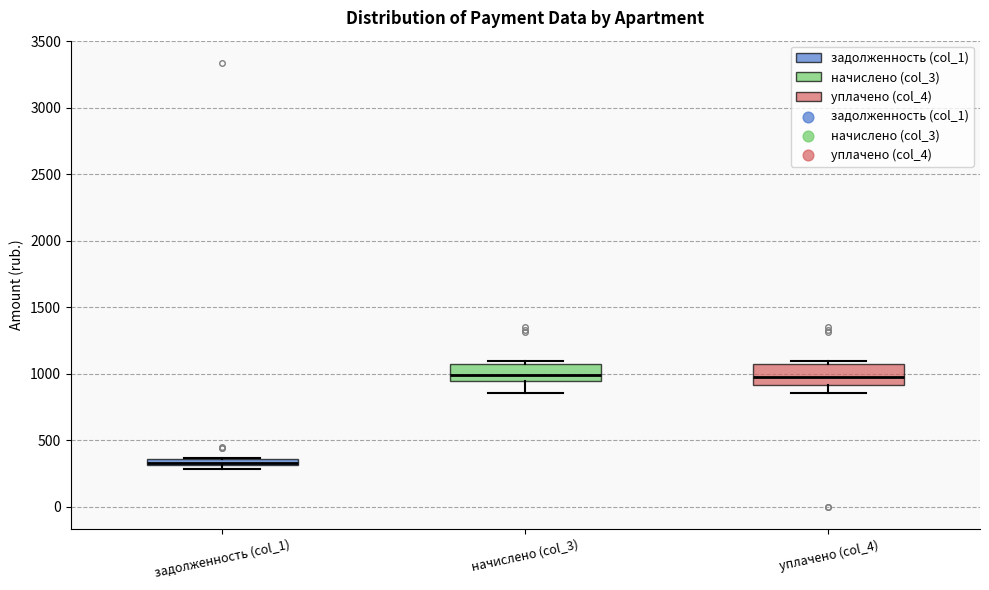

Where is the lower edge of the box for начислено (col_3) on the y-axis? The values are not printed on the chart, so give them approximately, as read against the axis.

950